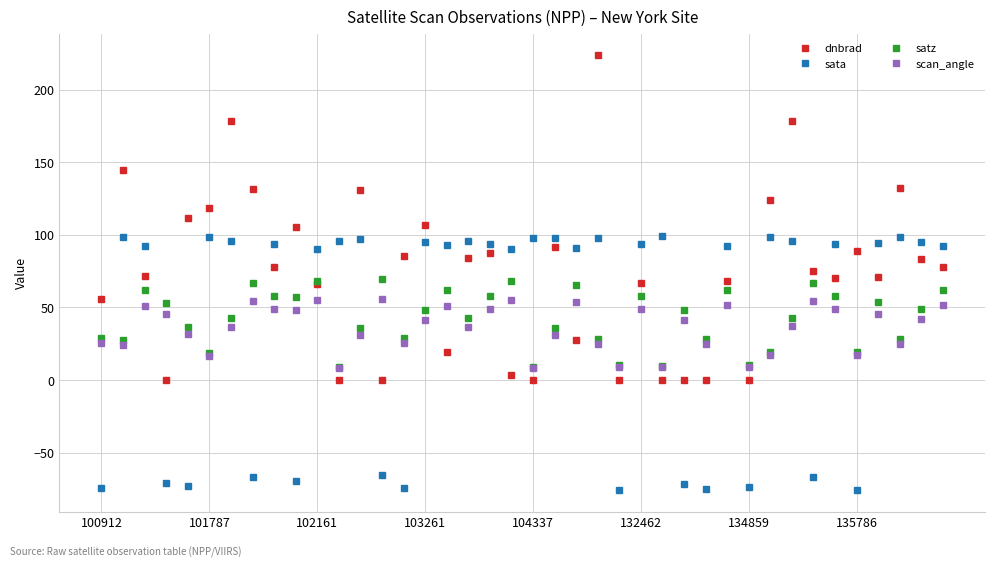

Which series has the widest spread of values?

dnbrad